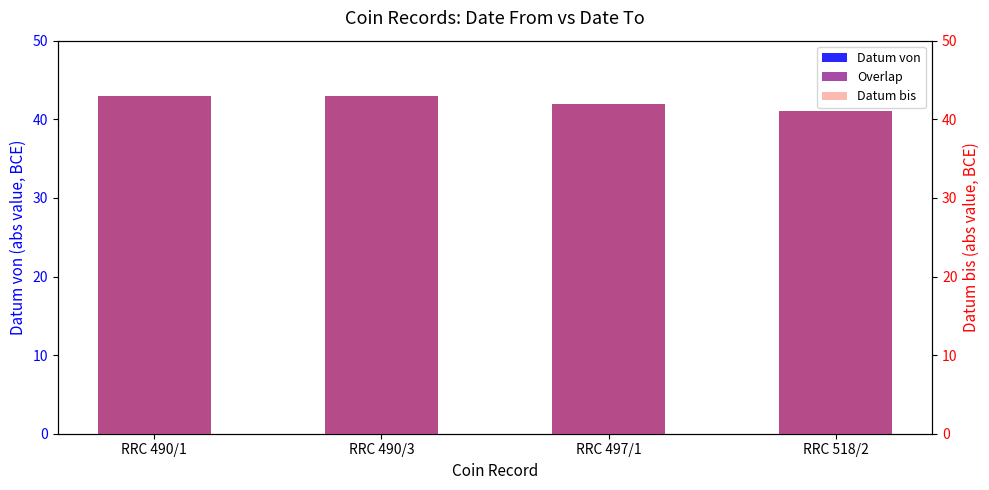

What is the difference between the second highest and minimum values in the Datum von series?

2